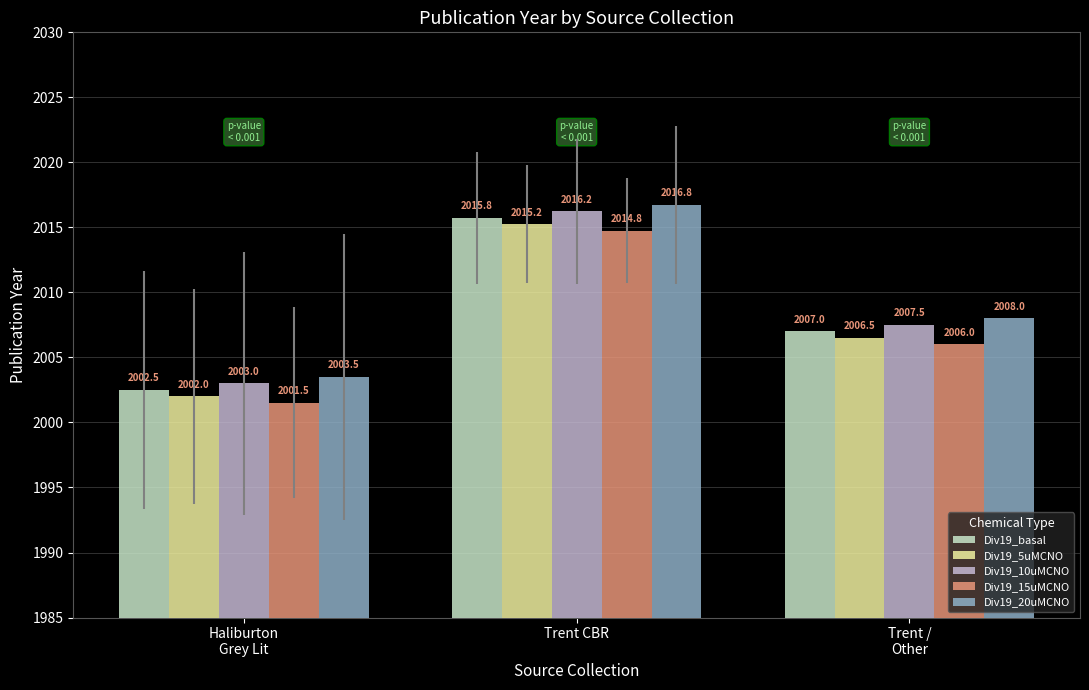

How many distinct data groups are displayed?

5